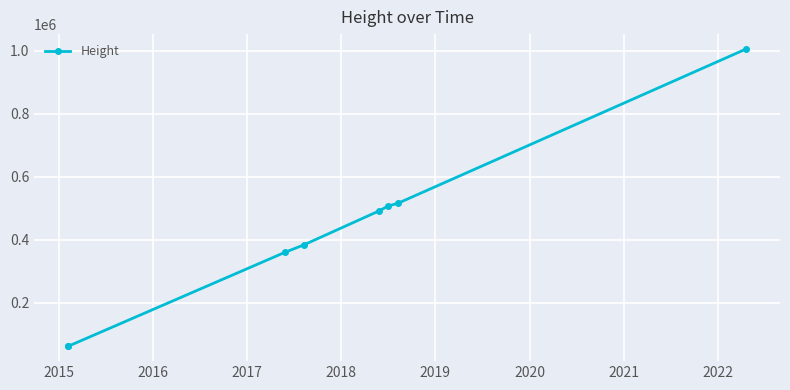

How many series are shown in this chart?

1